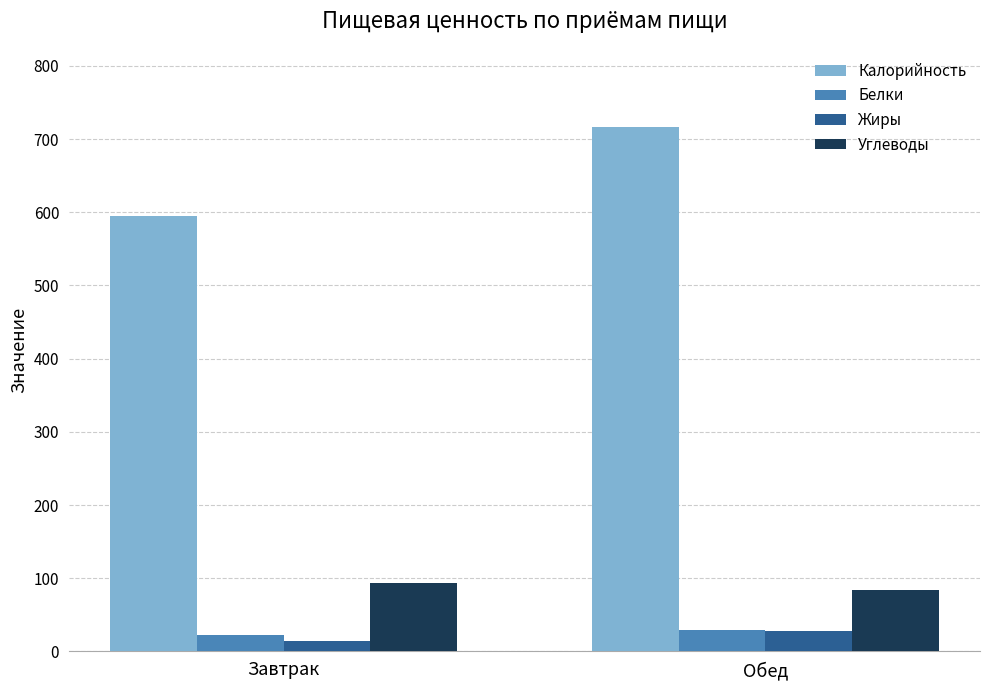

At which category does the chart reach its peak across all series?

Обед